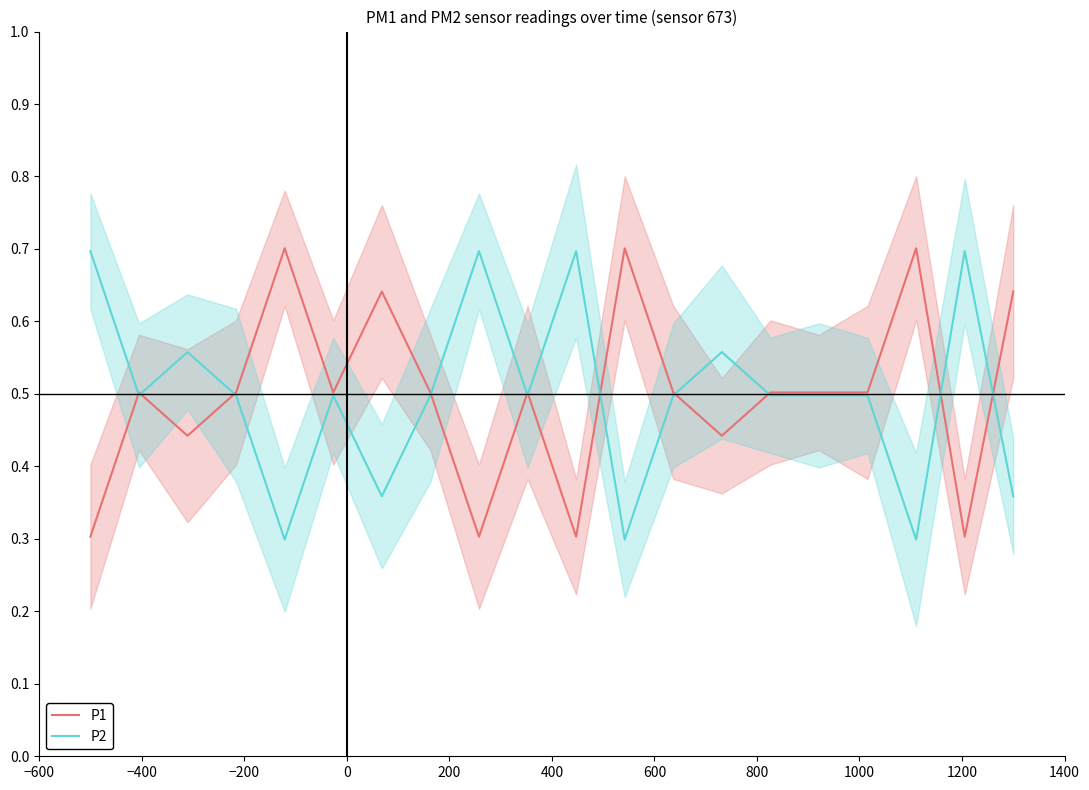

What is the minimum value for P2?

0.3